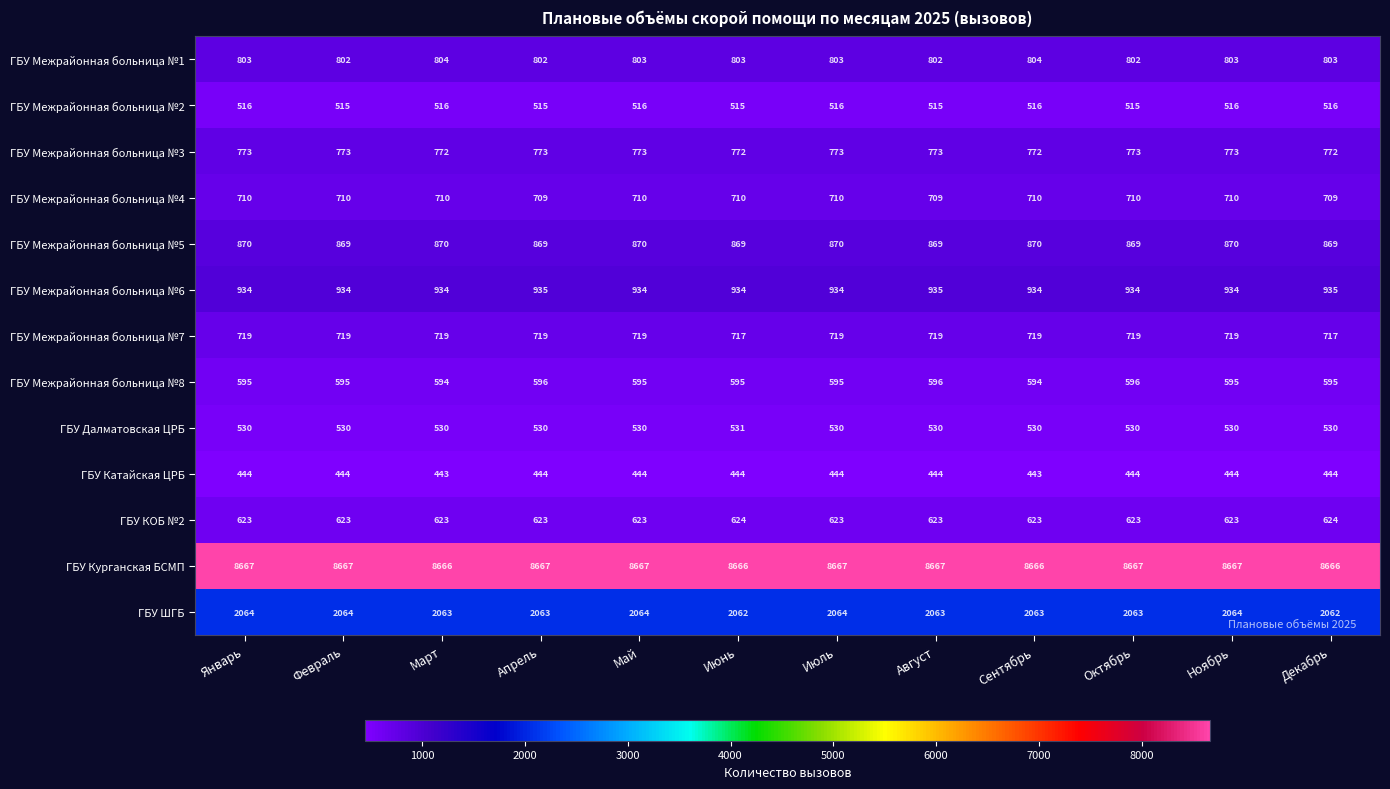

What is the greatest value displayed?

8667